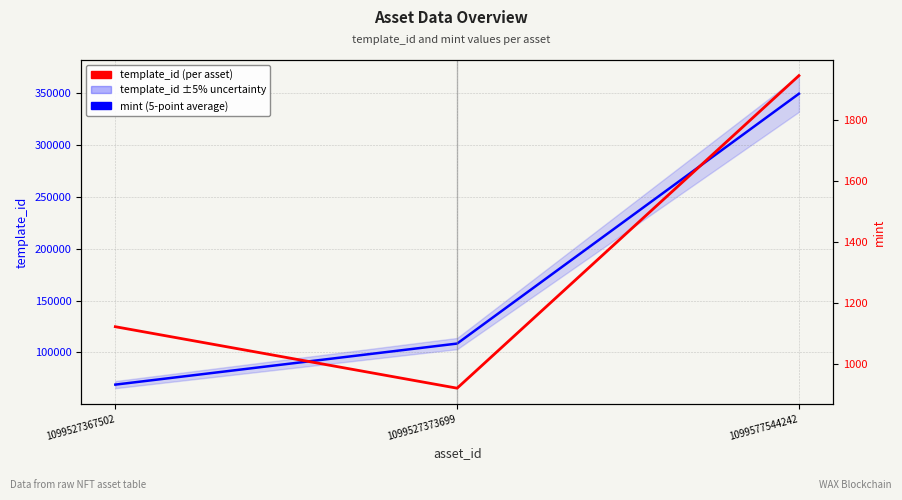

The mint series shows 901 at 1099577544242. True or false?

False